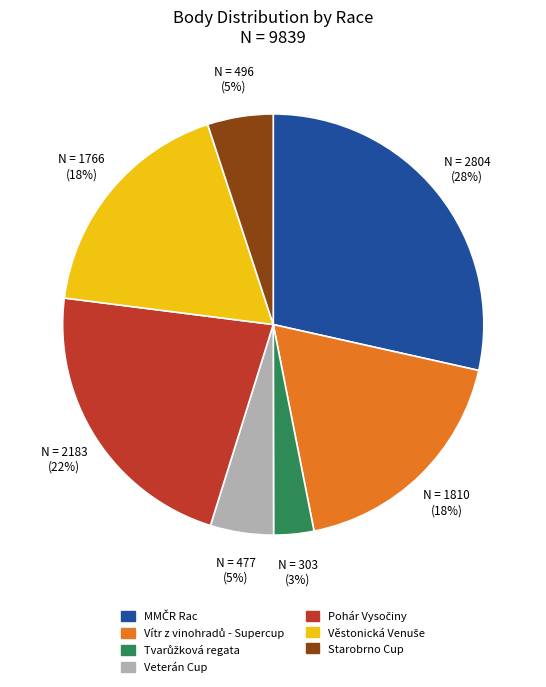

How many segments does this pie chart have?

7